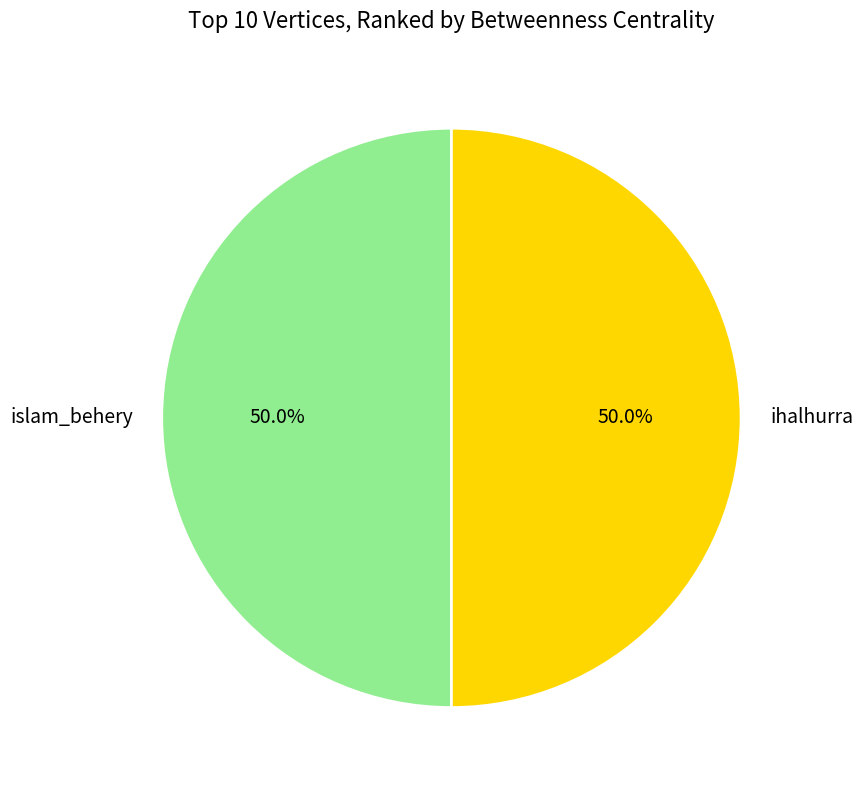

Combined, do islam_behery and ihalhurra account for over 50%?

Yes